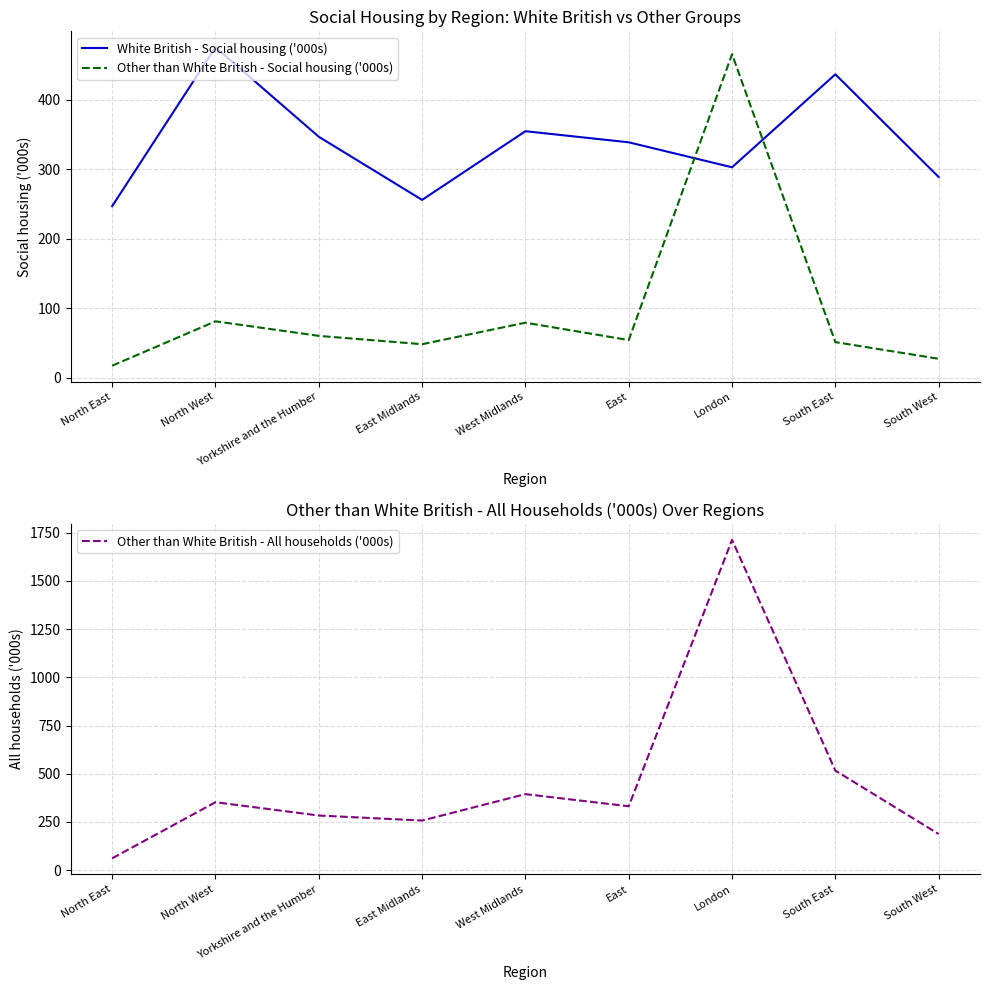

At which label is Other than White British - All households ('000s) closest to 887?

South East